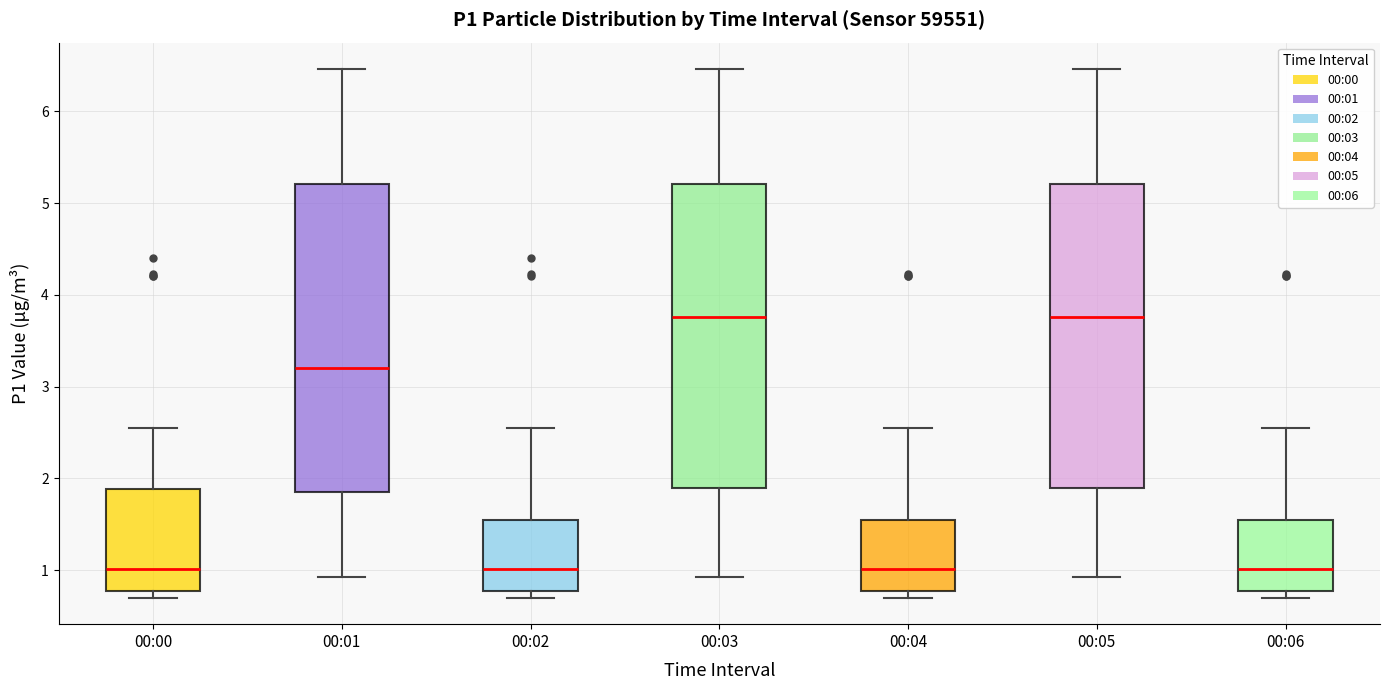

Reading left to right, transcribe this box plot: for each box, give where its median line is, the range the box spans, and where its two whiskers end, as read against the y-axis. The values are not printed on the chart, so give them approximately, as read against the axis.

00:00: median 1.0, box 0.8 to 1.9, whiskers 0.7 to 2.6
00:01: median 3.2, box 1.9 to 5.2, whiskers 0.9 to 6.5
00:02: median 1.0, box 0.8 to 1.5, whiskers 0.7 to 2.6
00:03: median 3.8, box 1.9 to 5.2, whiskers 0.9 to 6.5
00:04: median 1.0, box 0.8 to 1.5, whiskers 0.7 to 2.6
00:05: median 3.8, box 1.9 to 5.2, whiskers 0.9 to 6.5
00:06: median 1.0, box 0.8 to 1.5, whiskers 0.7 to 2.6